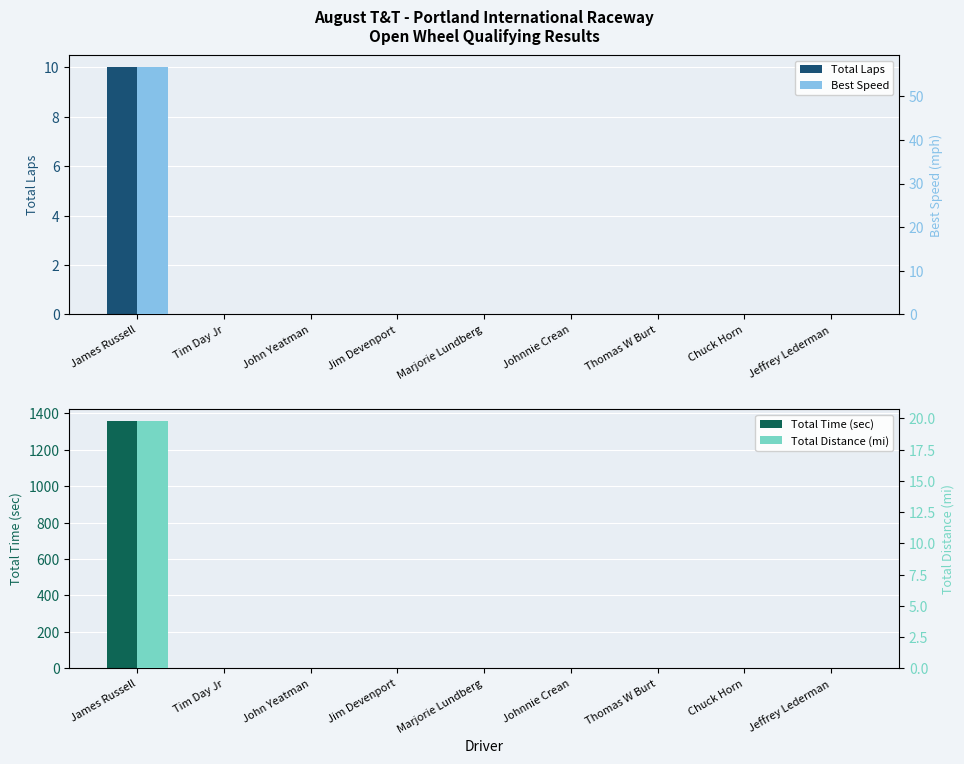

How many categories are shown in the chart?

9